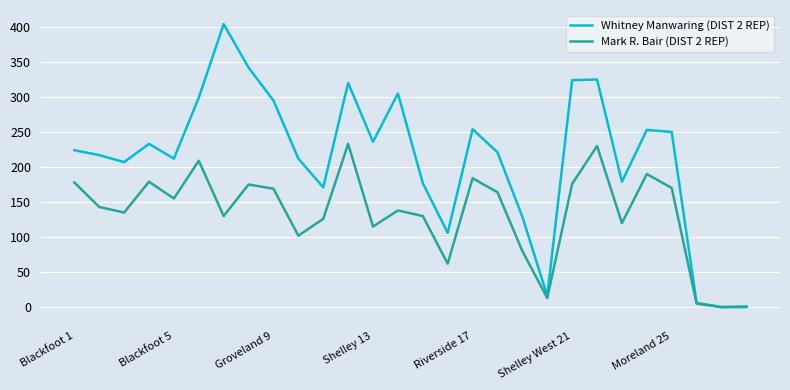

What are all the series names shown in the legend?

Whitney Manwaring (DIST 2 REP), Mark R. Bair (DIST 2 REP)